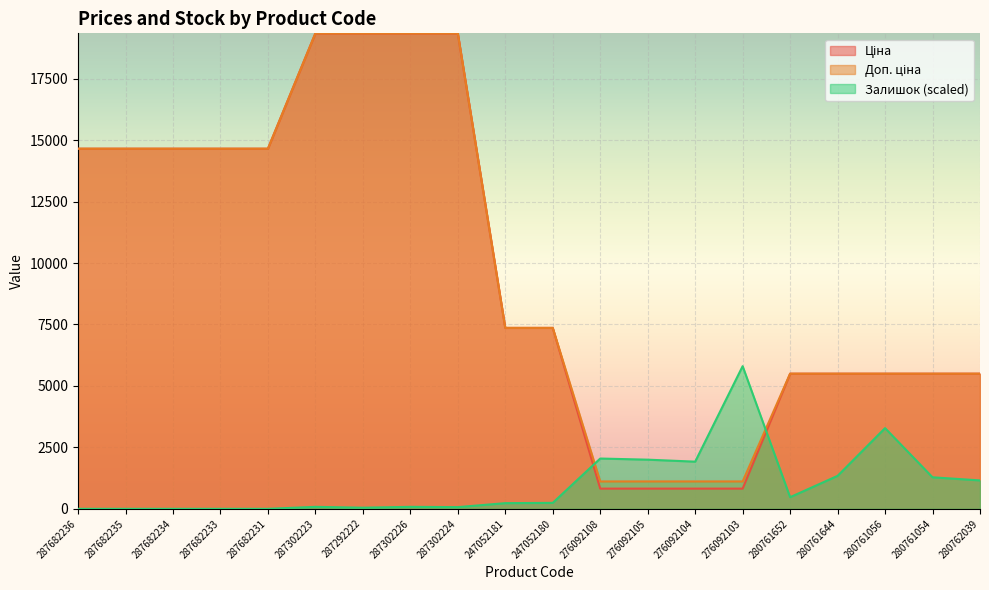

Reading left to right, extract all data points from this chart.

Ціна: 287682236=14649.6	287682235=14649.6	287682234=14649.6	287682233=14649.6	287682231=14649.6	287302223=19343.1	287292222=19343.1	287302226=19343.1	287302224=19343.1	247052181=7360.2	247052180=7360.2	276092108=822.0	276092105=822.0	276092104=822.0	276092103=822.0	280761652=5497.3	280761644=5497.3	280761056=5497.3	280761054=5497.3	280762039=5497.3
Доп. ціна: 287682236=14649.6	287682235=14649.6	287682234=14649.6	287682233=14649.6	287682231=14649.6	287302223=19343.1	287292222=19343.1	287302226=19343.1	287302224=19343.1	247052181=7360.2	247052180=7360.2	276092108=1114.0	276092105=1114.0	276092104=1114.0	276092103=1114.0	280761652=5497.3	280761644=5497.3	280761056=5497.3	280761054=5497.3	280762039=5497.3
Залишок: 287682236=0.0	287682235=0.0	287682234=0.0	287682233=0.0	287682231=0.0	287302223=80.9	287292222=46.2	287302226=80.9	287302224=69.4	247052181=231.2	247052180=242.8	276092108=2046.0	276092105=1999.8	276092104=1918.9	276092103=5802.9	280761652=473.9	280761644=1340.9	280761056=3282.9	280761054=1283.1	280762039=1156.0